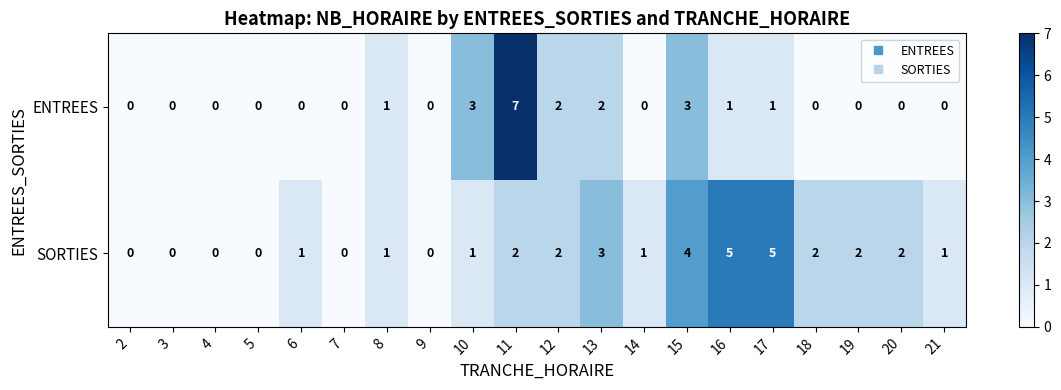

List the series in order of their peak value, lowest first.

SORTIES, ENTREES